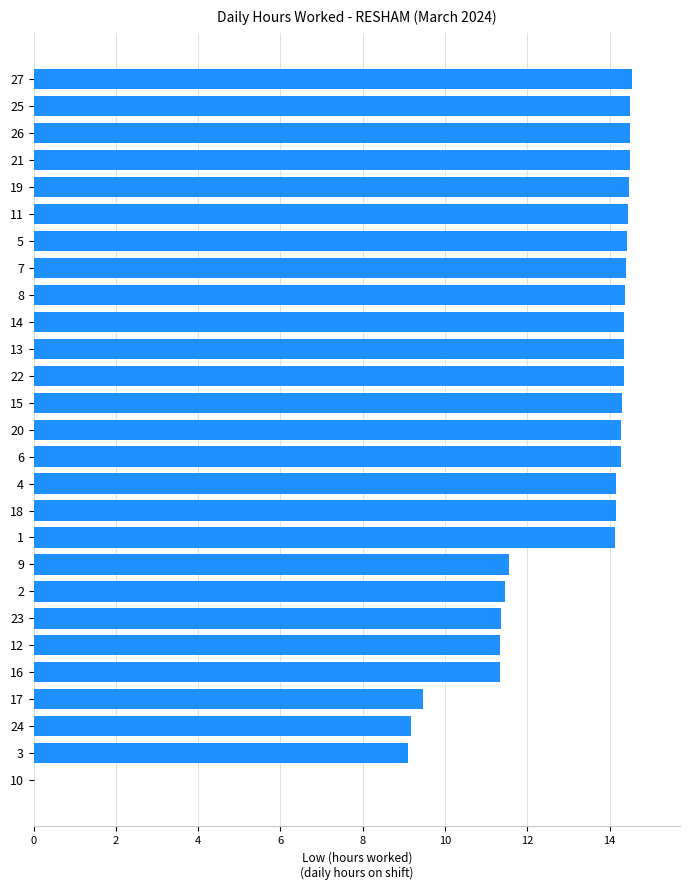

Is it true that the value at 8 is 14.4?

True